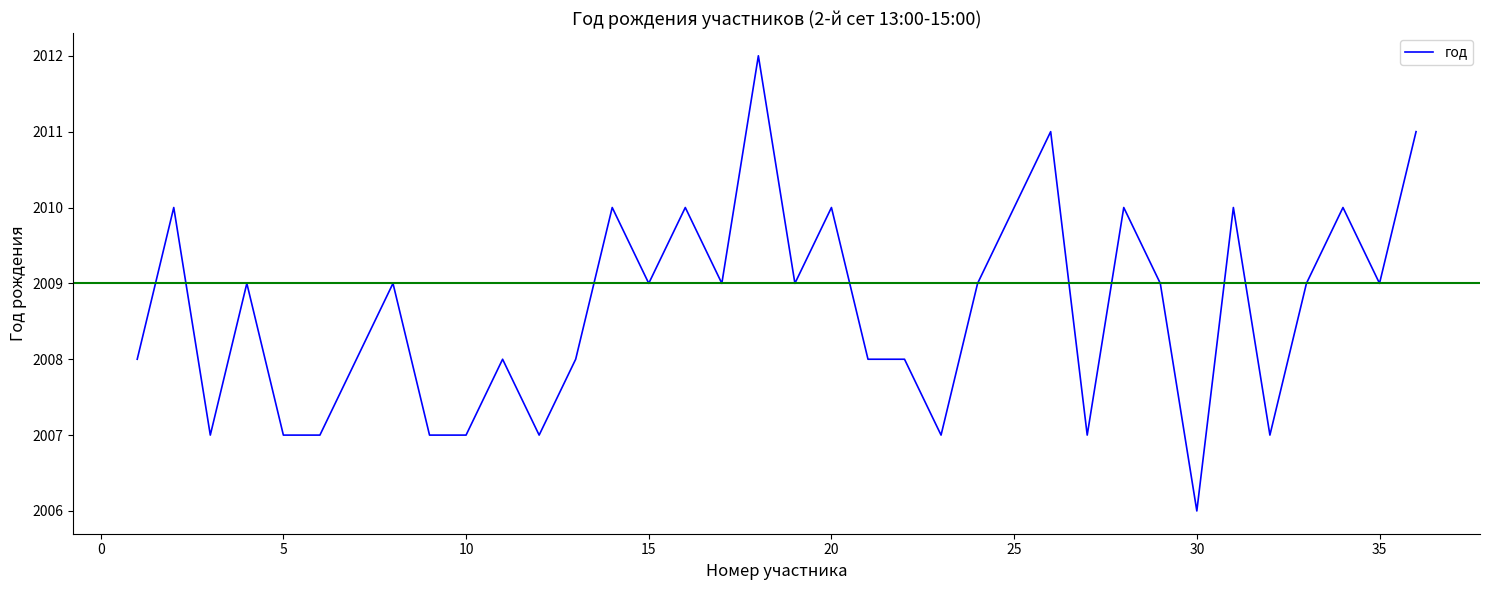

How many values are between 2007 and 2010?

32